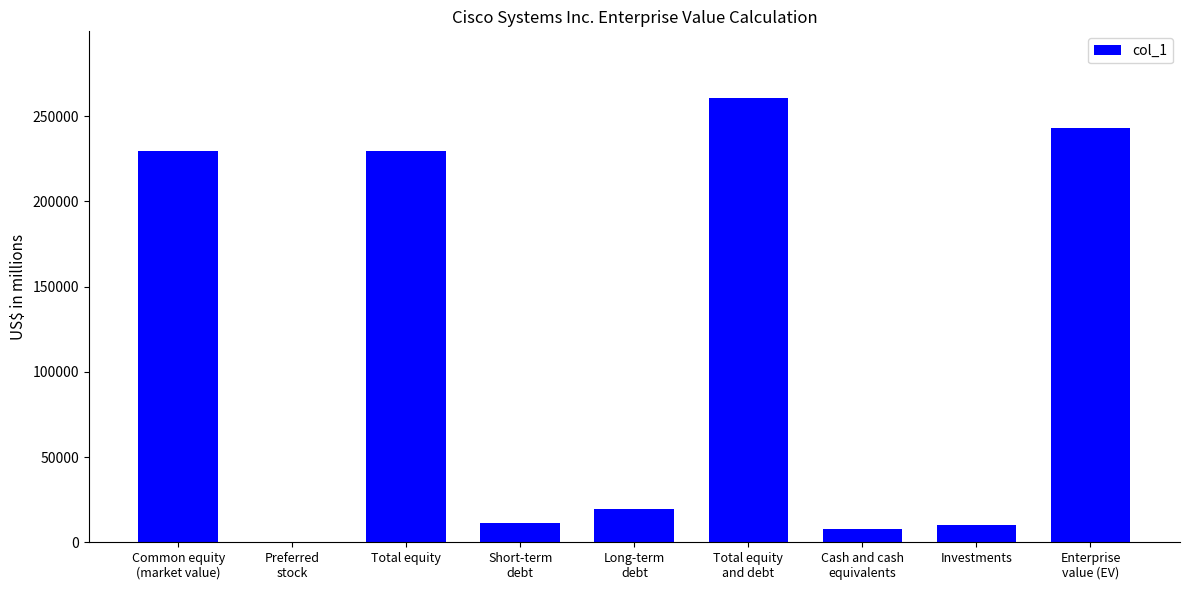

How many positive values are there?

8